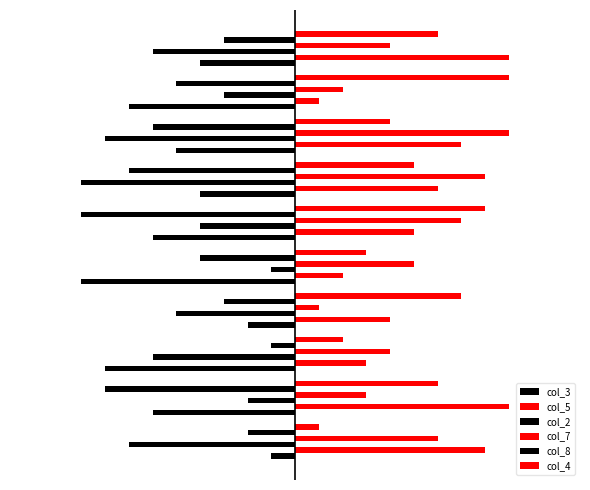

What are all the series names shown in the legend?

col_3, col_5, col_2, col_7, col_8, col_4